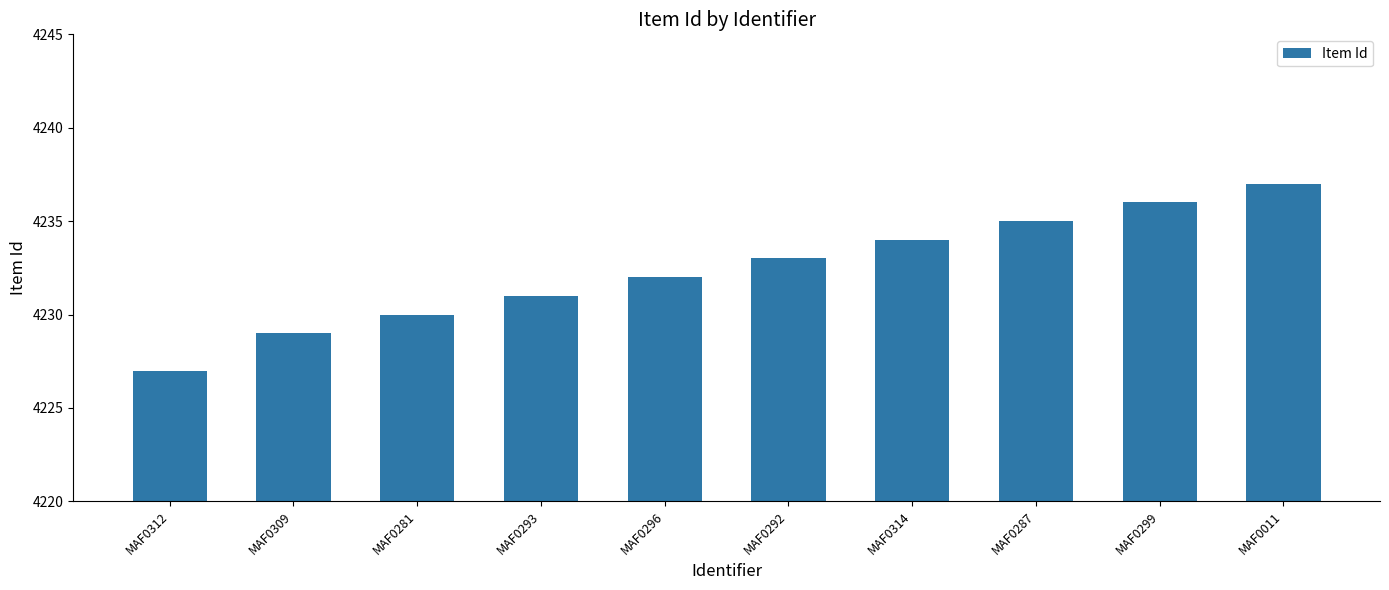

What is the value of the 8th bar from the left?

4235